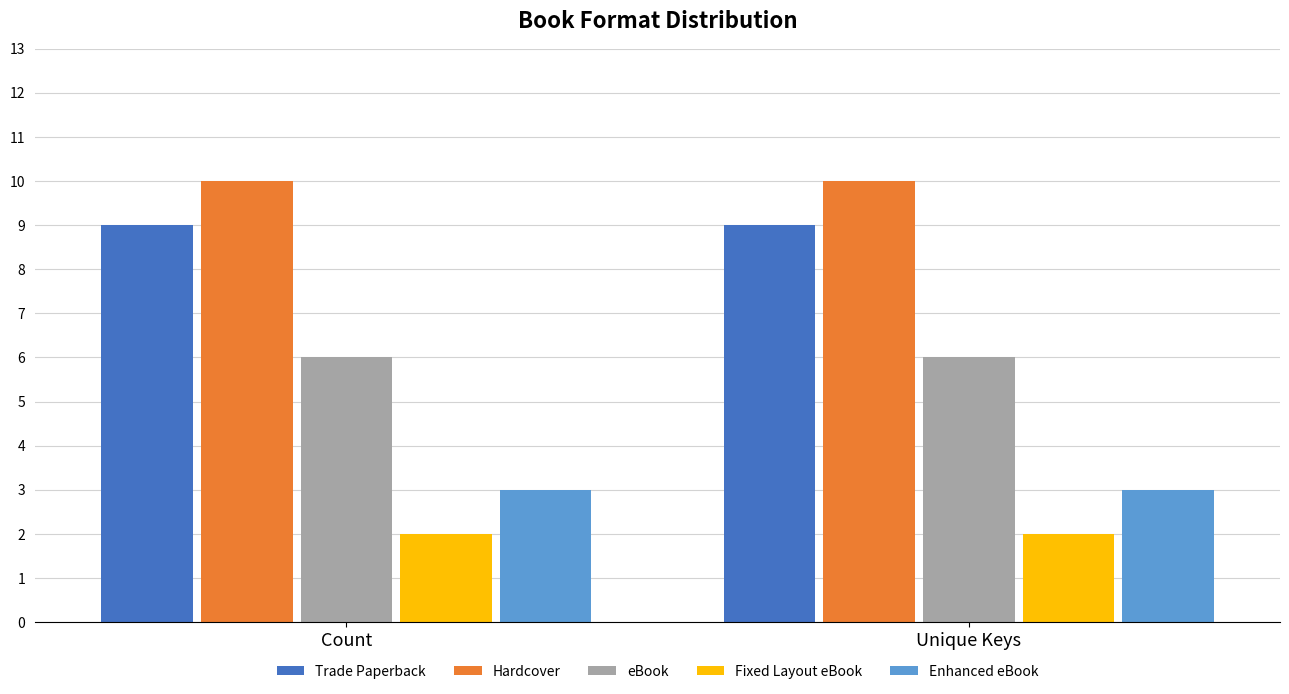

Is it true that Fixed Layout eBook equals 2 at Unique Keys?

True